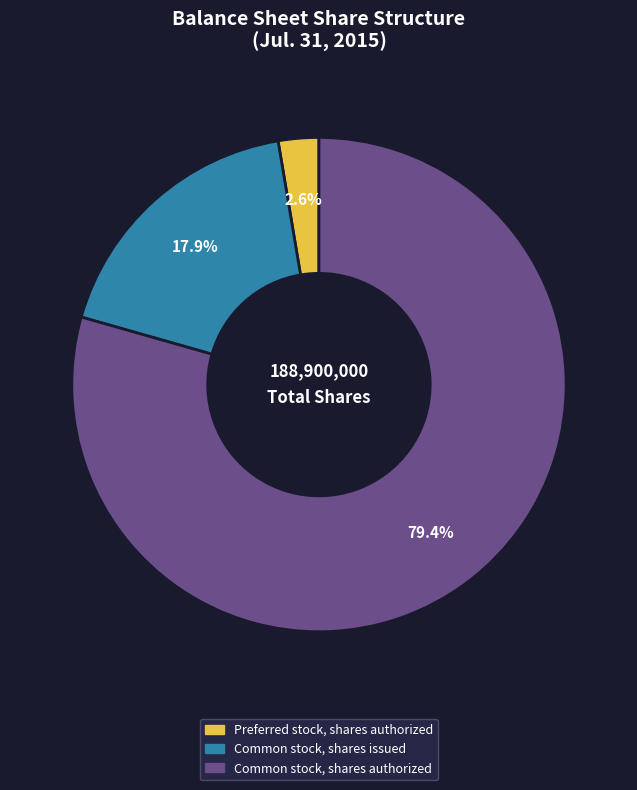

To the nearest percent, what is the combined percentage of Preferred stock, shares authorized and Common stock, shares authorized?

82%